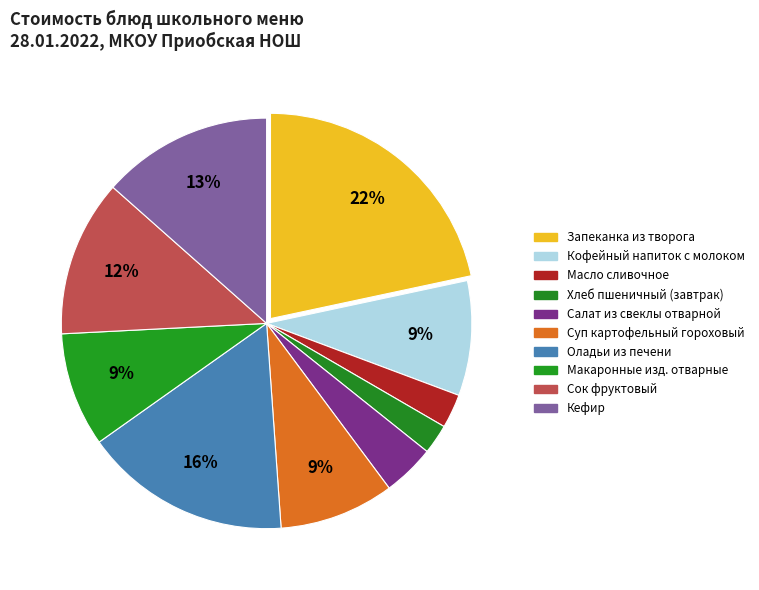

Is there a majority slice in this chart?

No